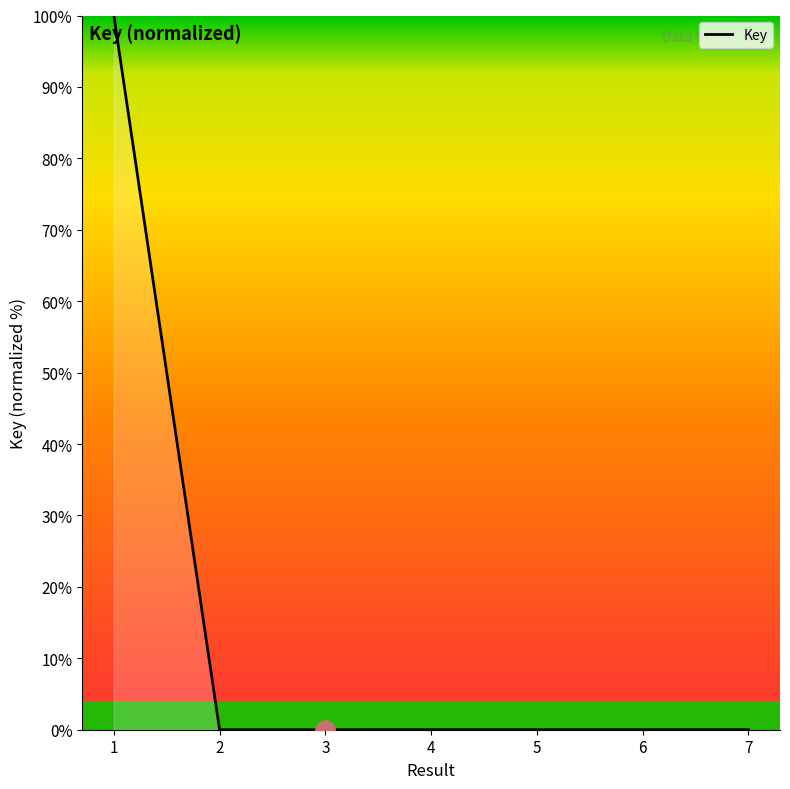

What is the difference between the maximum and minimum values?

100.0